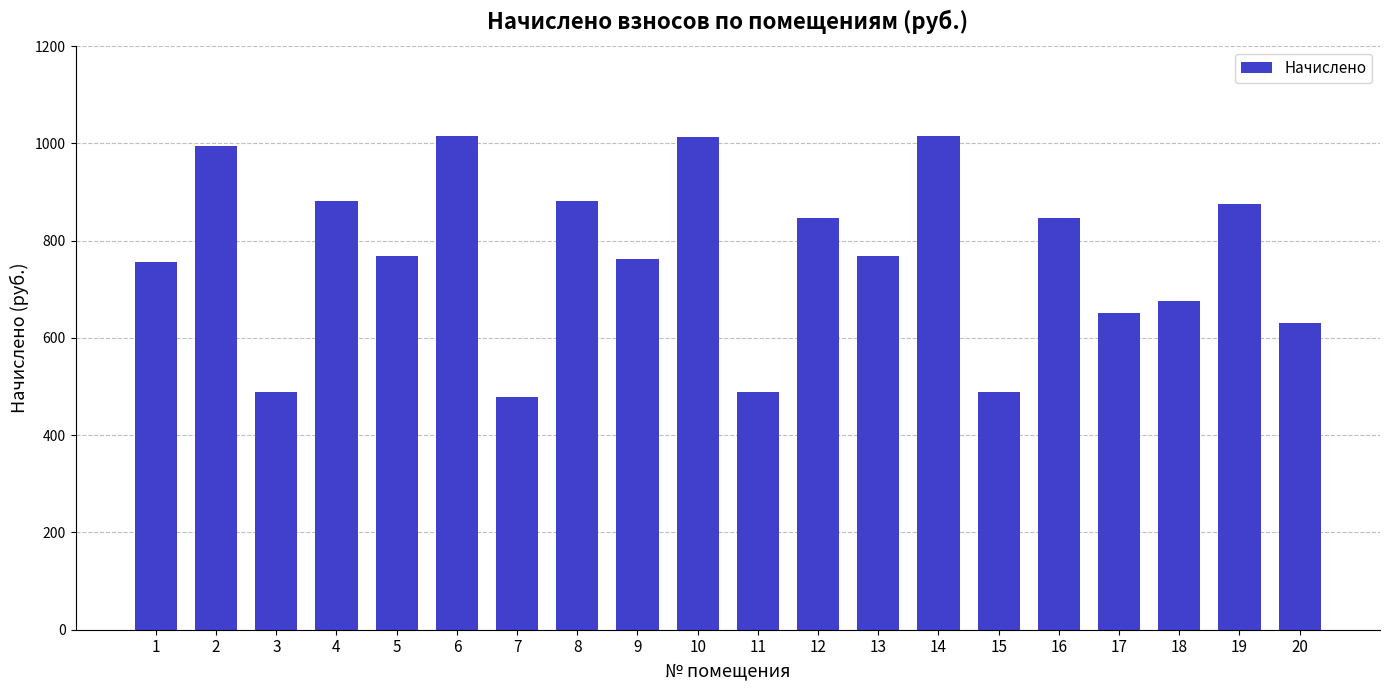

What is the change in value from 1 to 16?

+90.6